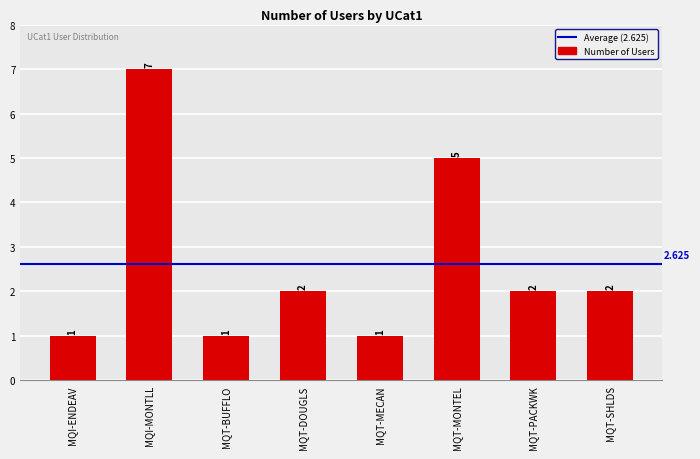

Count the values in the range 1 to 5.

7